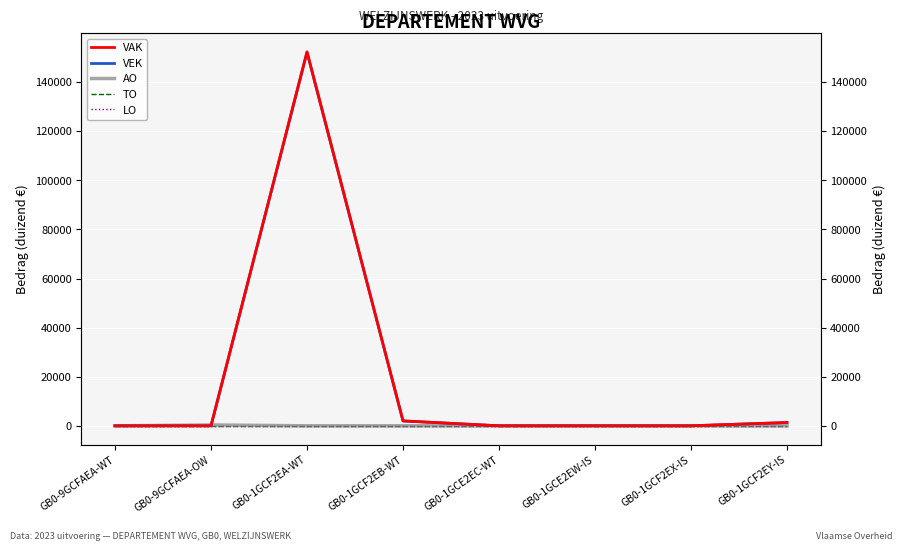

The value of VAK at GB0-1GCE2EW-IS is 87670. True or false?

False